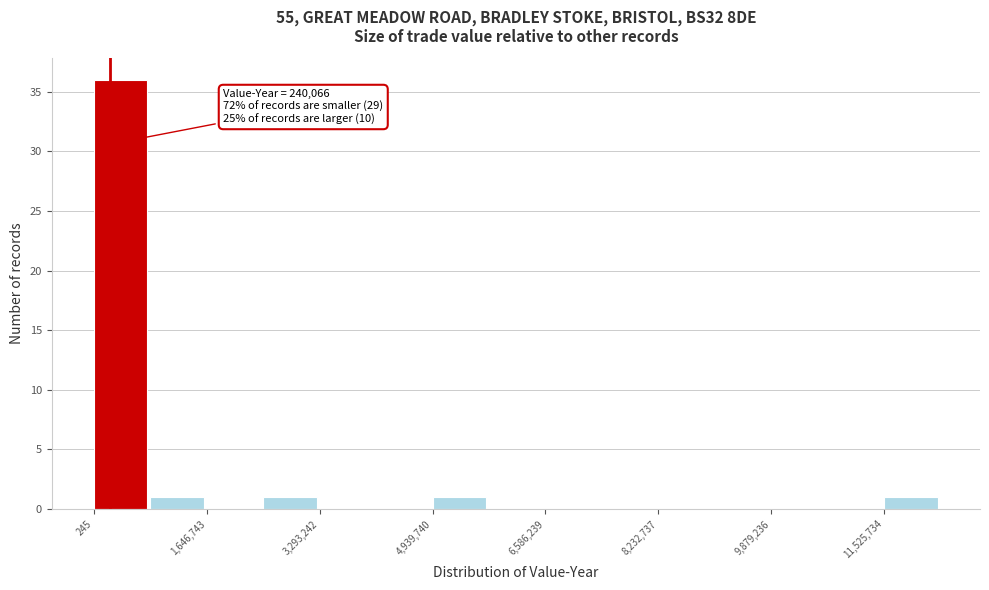

Which range on the x-axis has the tallest bar?

0 to 800000